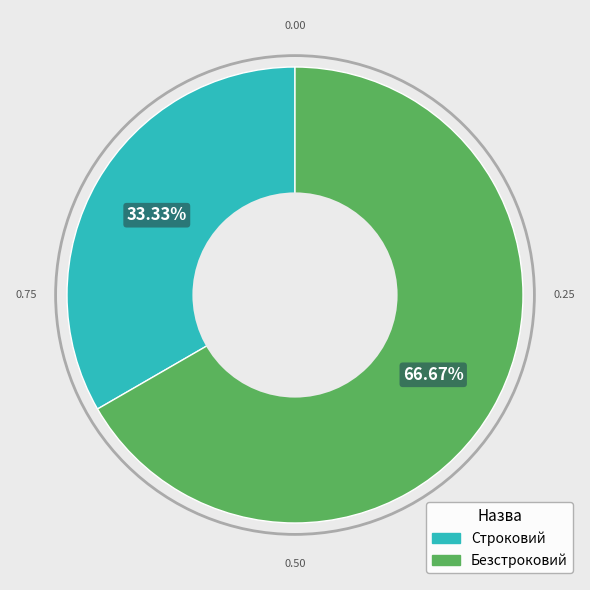

Which category accounts for the majority?

Безстроковий